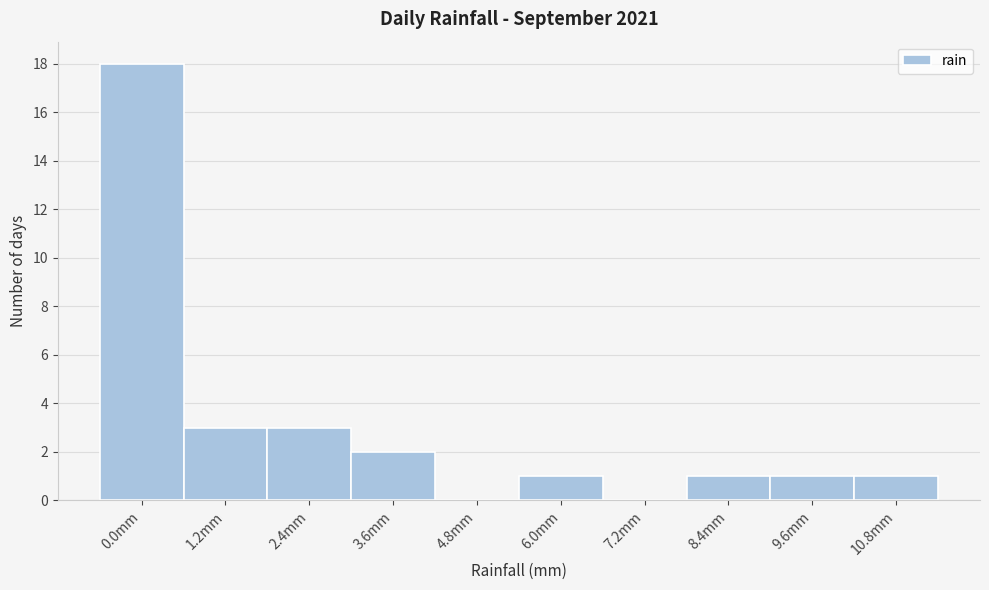

Reading left to right, transcribe all the data shown in this chart.

0.0mm=18	1.2mm=3	2.4mm=3	3.6mm=2	4.8mm=0	6.0mm=1	7.2mm=0	8.4mm=1	9.6mm=1	10.8mm=1